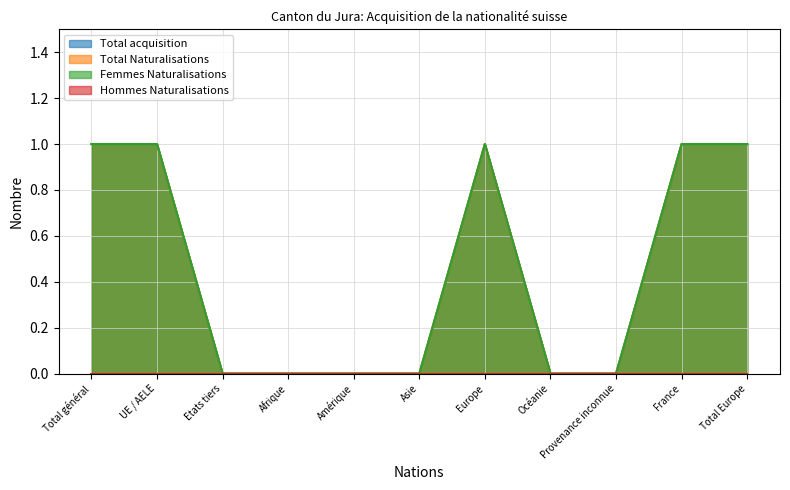

How many values in the Total acquisition series exceed 0?

5